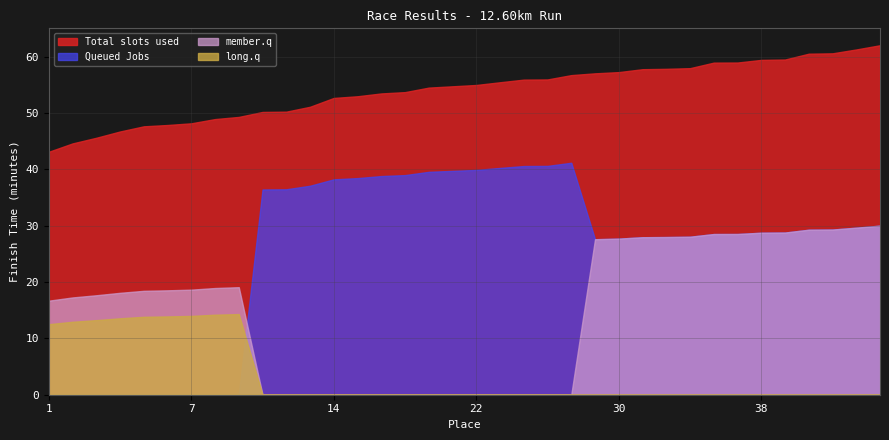

What is the difference between the maximum and minimum values in the Total slots used series?

18.9